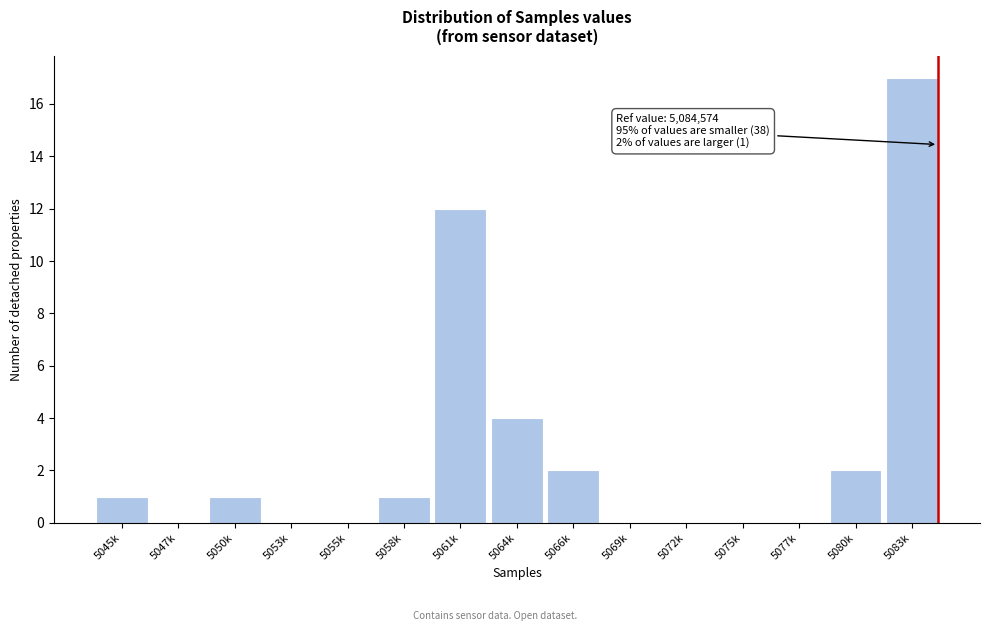

Reading left to right, extract all data points from this chart.

5045k=1	5047k=0	5050k=1	5053k=0	5055k=0	5058k=1	5061k=12	5064k=4	5066k=2	5069k=0	5072k=0	5075k=0	5077k=0	5080k=2	5083k=17